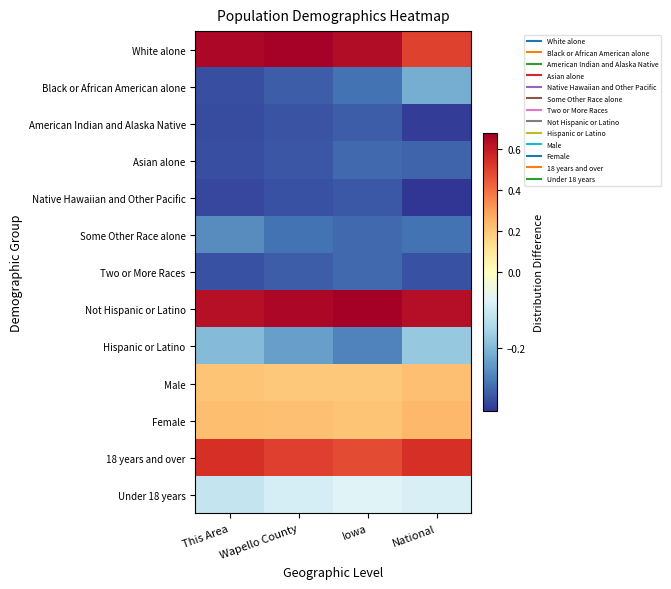

Which has a higher value, Wapello County or This Area?

Wapello County